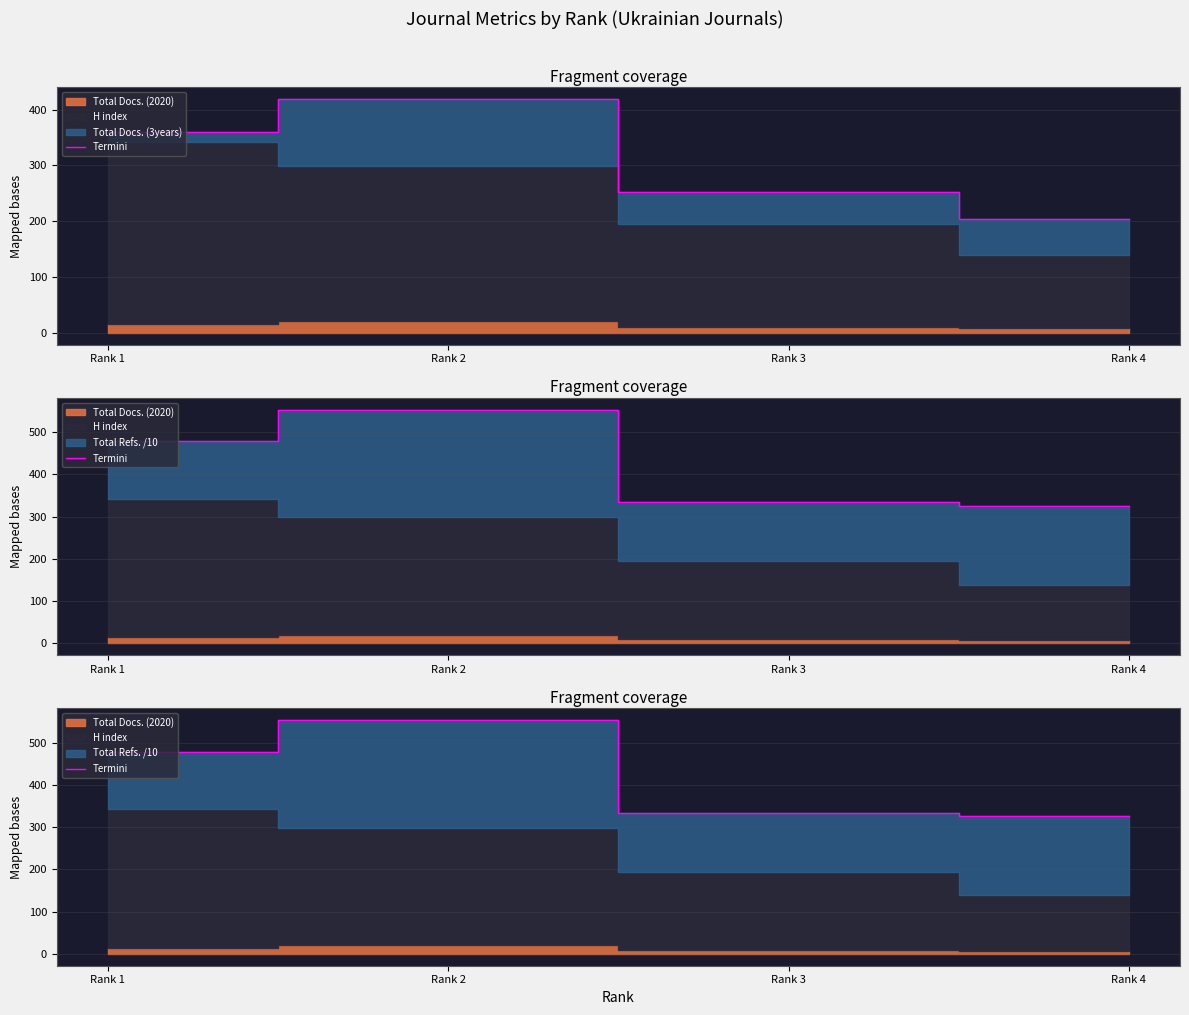

Which has a higher value, Rank 1 or Rank 3?

Rank 1